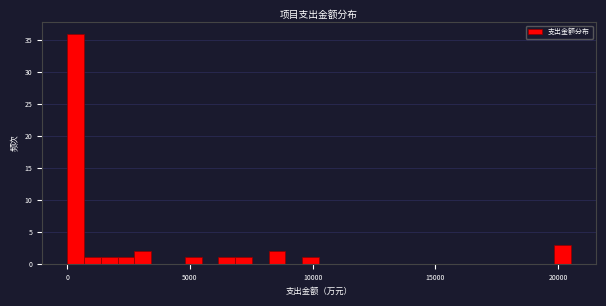

Around what value on the x-axis is the tallest bar? Give the approximate position of its centre, as read against the axis.

500